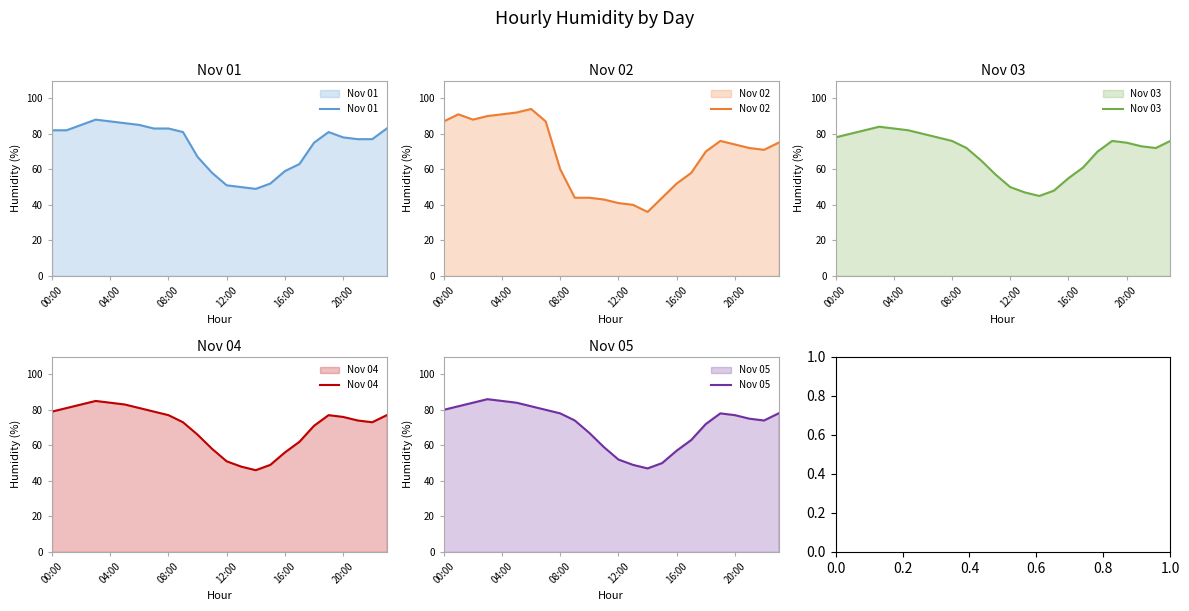

True or false: Nov 05 and Nov 04 intersect in this chart.

False